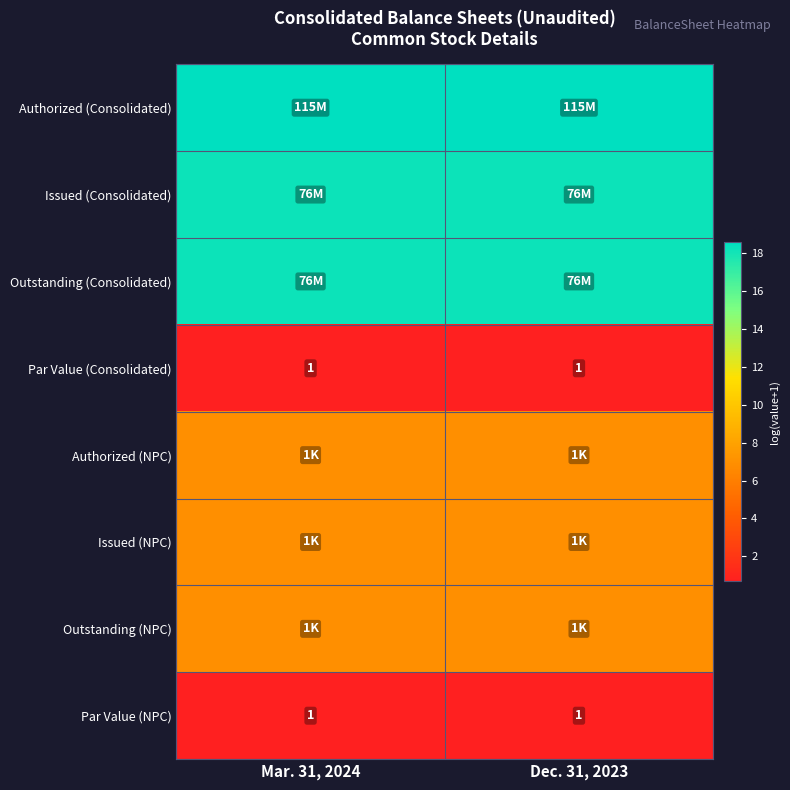

The Authorized (NPC) series shows 10.9 at Mar. 31, 2024. True or false?

False